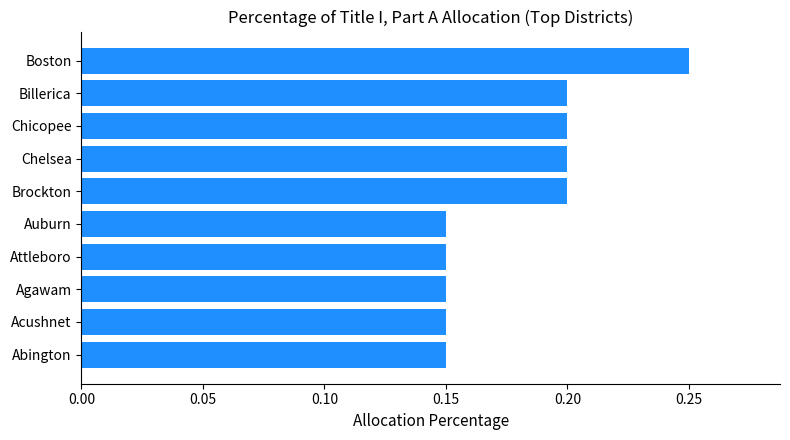

Is it true that the value at Brockton is 0.3?

False